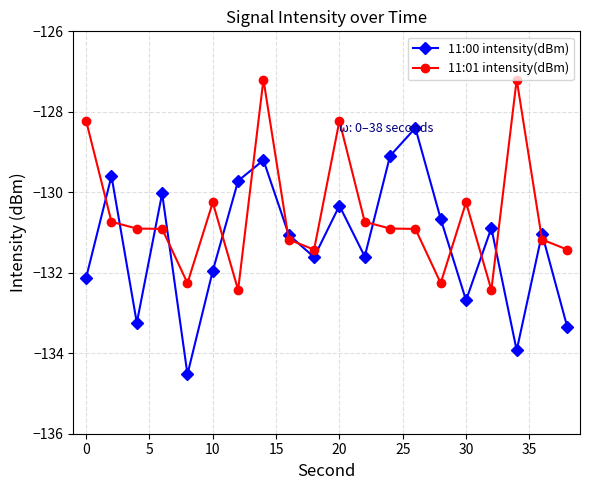

True or false: 11:01 intensity(dBm) and 11:00 intensity(dBm) intersect in this chart.

True